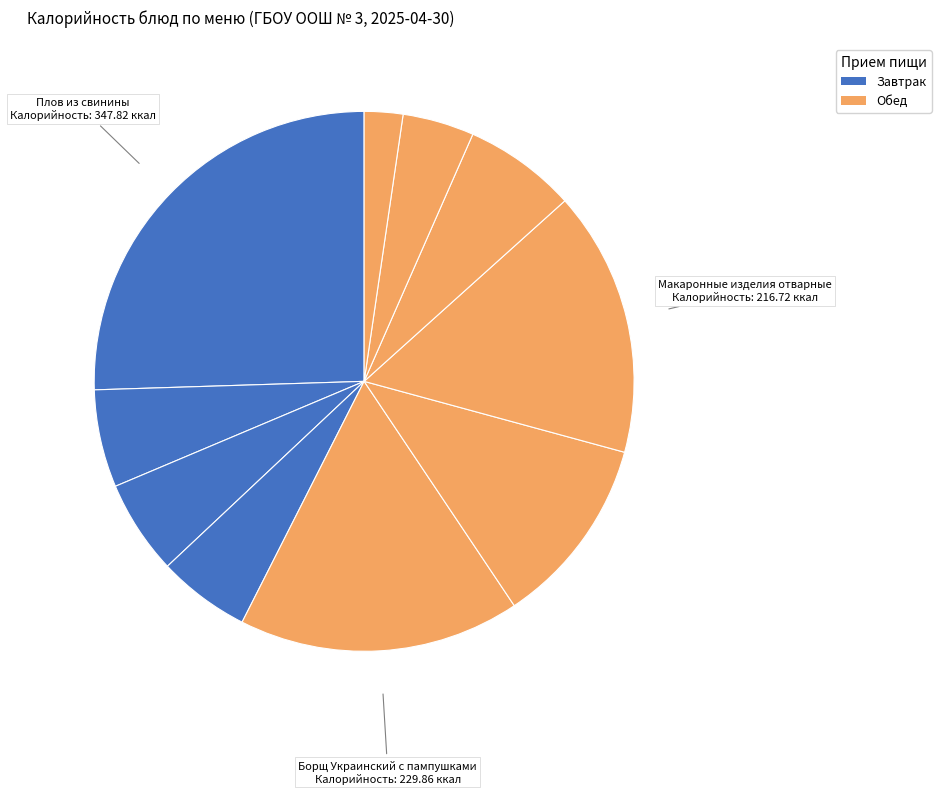

How many segments does this pie chart have?

10